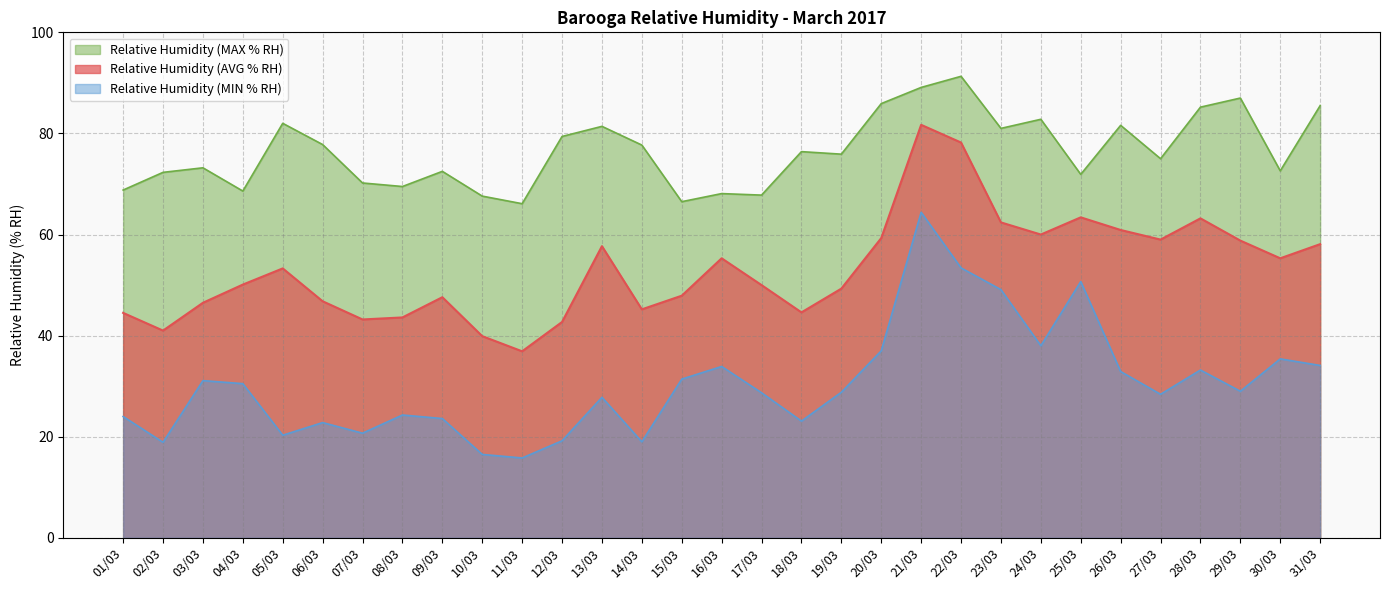

True or false: Relative Humidity (MAX % RH) has more than 1 points higher than both neighbors.

True